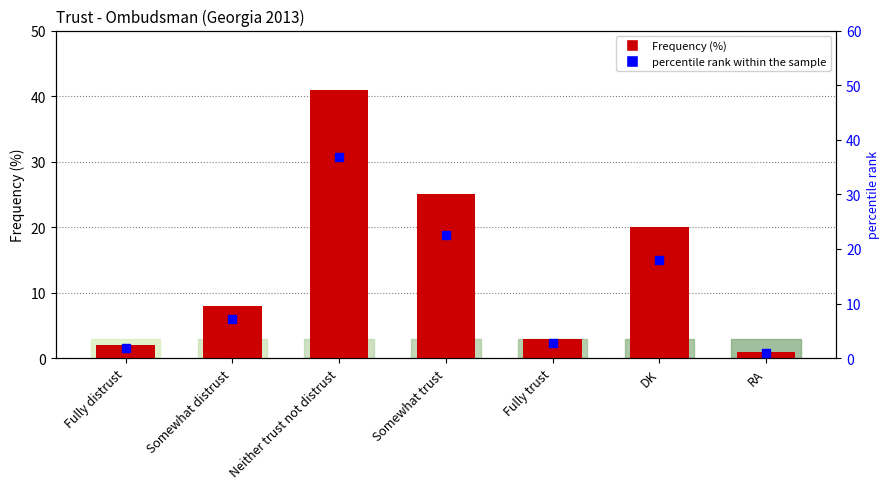

Which series reaches the minimum Y coordinate?

percentile rank within the sample